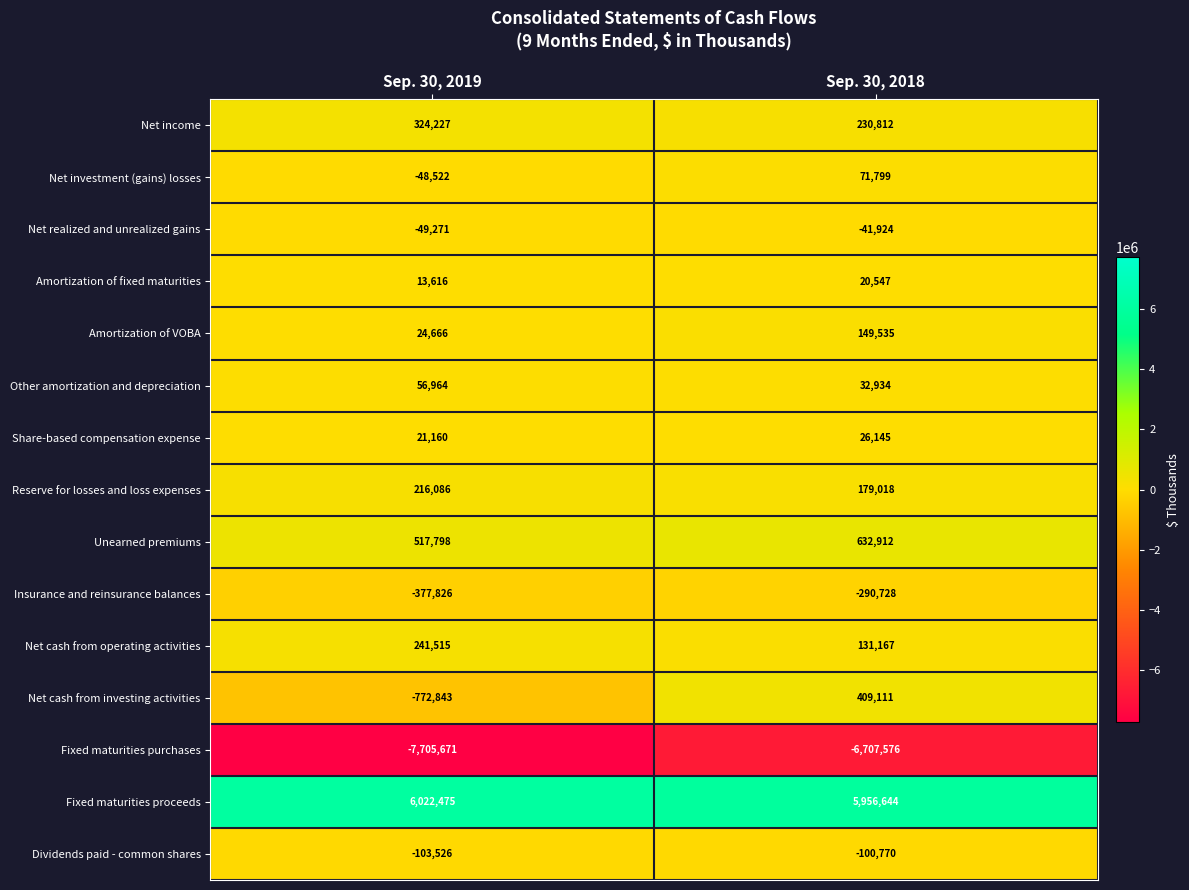

Read the Net income value at Sep. 30, 2019.

324227